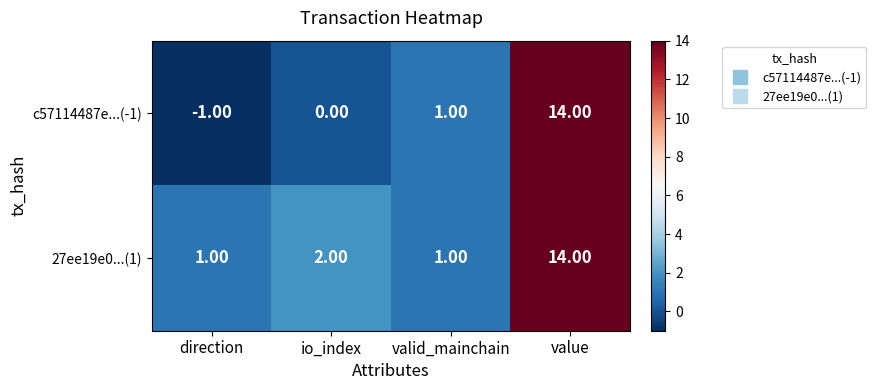

Rank the series by their average value, from lowest to highest.

c57114487e...(-1), 27ee19e0...(1)